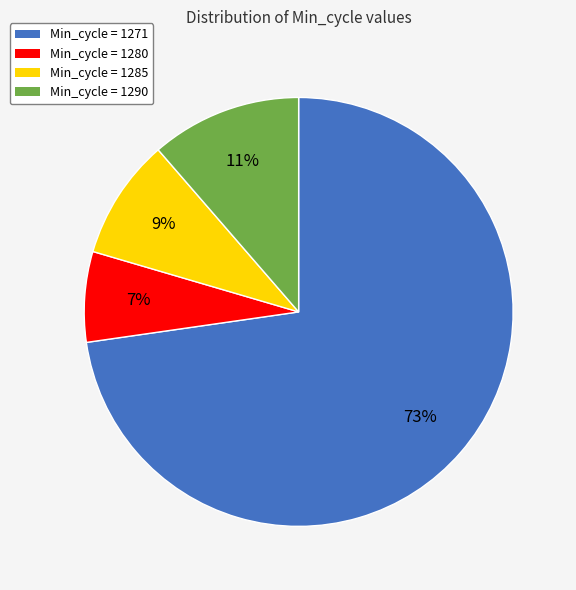

Is the sum of Min_cycle = 1285 and Min_cycle = 1271 greater than half?

Yes